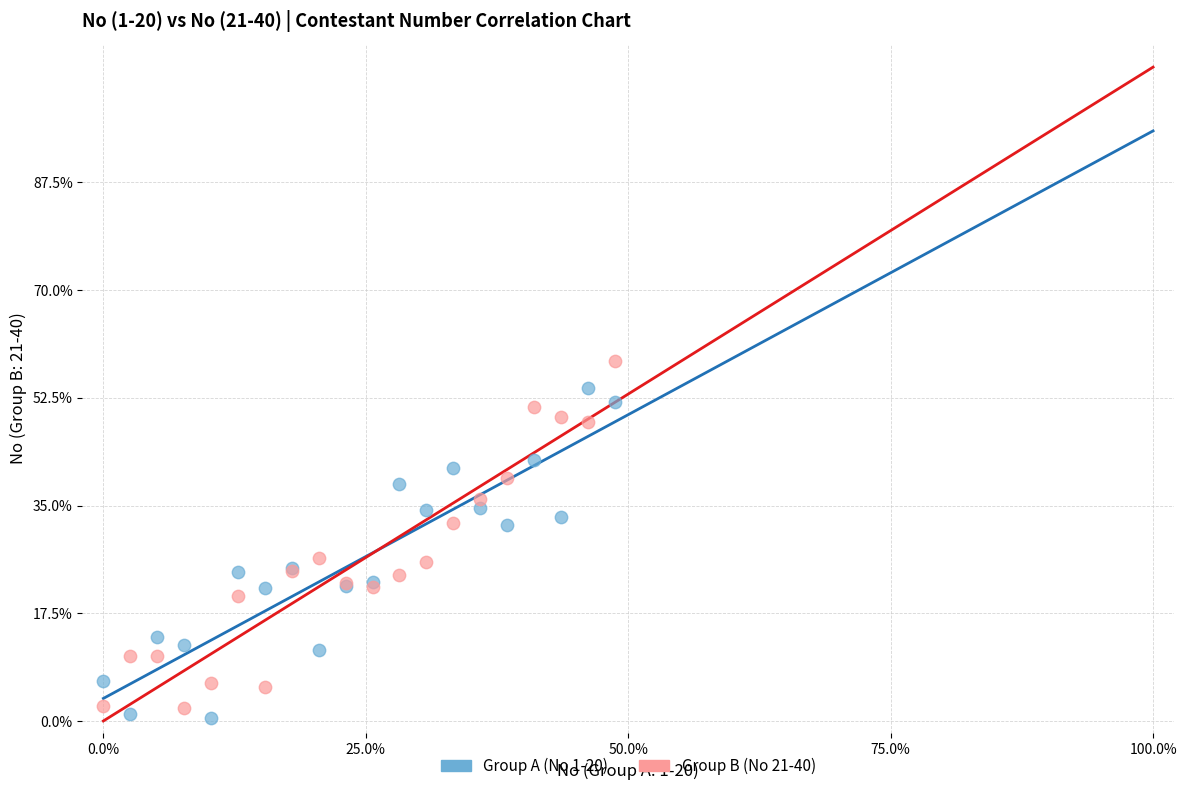

What are all the series names shown in the legend?

Group A (No 1-20), Group B (No 21-40)